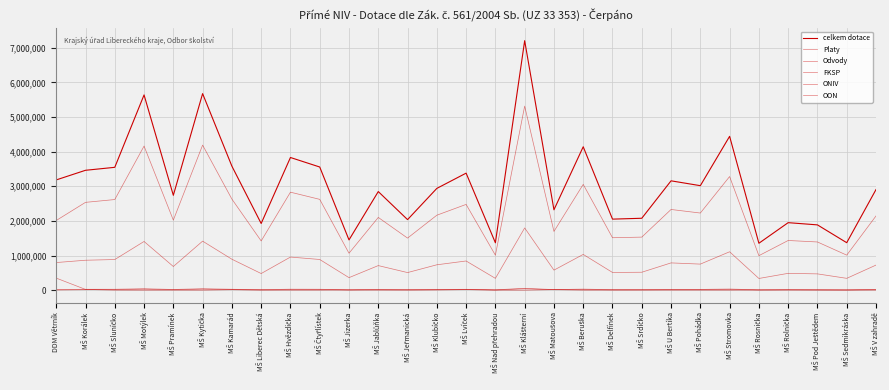

Reading right to left, extract all data points from this chart.

celkem dotace: 2905237	1370897	1885299	1949356	1354848	4441992	3017186	3157320	2076287	2051425	4140753	2320654	7203539	1368524	3379010	2938855	2037082	2847200	1451414	3556358	3830763	1925516	3580868	5674869	2739166	5636973	3547280	3461460	3183521
Platy: 2143375	1011621	1391884	1434420	996084	3280853	2227168	2329936	1532238	1514228	3054567	1695632	5314958	1009861	2476532	2164551	1503588	2100324	1066826	2622386	2829269	1421235	2630044	4188496	2022061	4160823	2616850	2535762	2011622
Odvody: 724460	341928	470457	486152	338141	1108929	752783	787519	517896	511809	1032444	578617	1796457	341333	842927	733003	508212	709909	362053	886366	956293	480377	893715	1415711	683458	1406358	884848	864411	797723
FKSP: 21434	10116	13918	14344	9962	32809	22271	23299	15322	15142	30546	16957	53150	10098	24765	21646	15036	21003	10668	26224	28292	14212	26301	41884	20220	41608	26168	25358	20116
ONIV: 15968	7232	9040	10540	6328	19401	14964	16566	10831	10246	23196	13198	38974	7232	17453	15560	10246	15964	7534	21382	16909	9692	16724	28778	13427	28184	18374	14262	5553
OON: 0	0	0	3900	4333	0	0	0	0	0	0	16250	0	0	17333	4095	0	0	4333	0	0	0	14084	0	0	0	1040	21667	348507